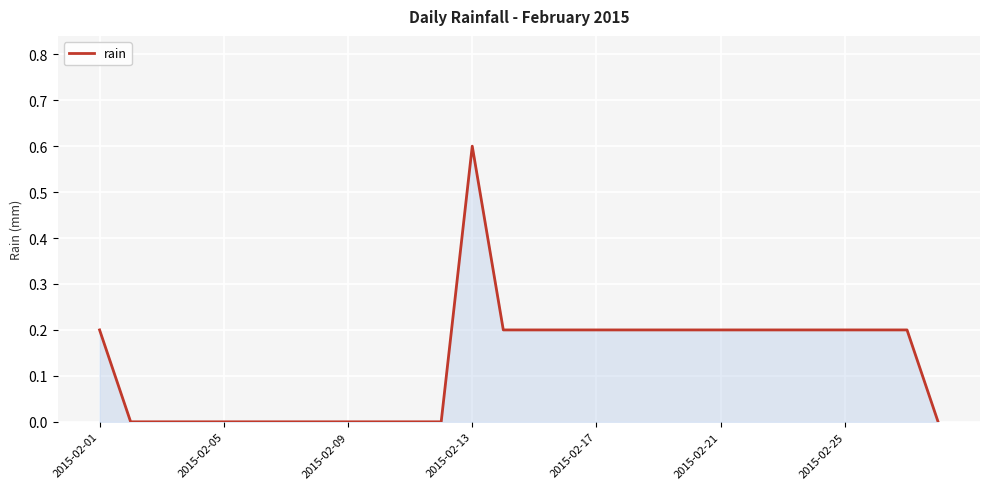

What is the greatest value displayed?

0.6